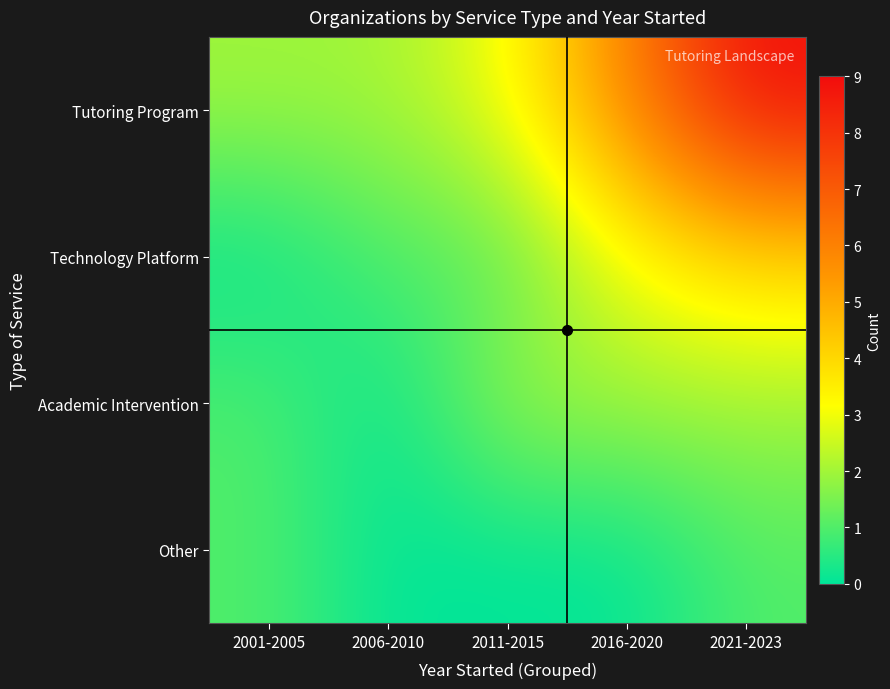

At which category does the chart reach its peak across all series?

2021-2023